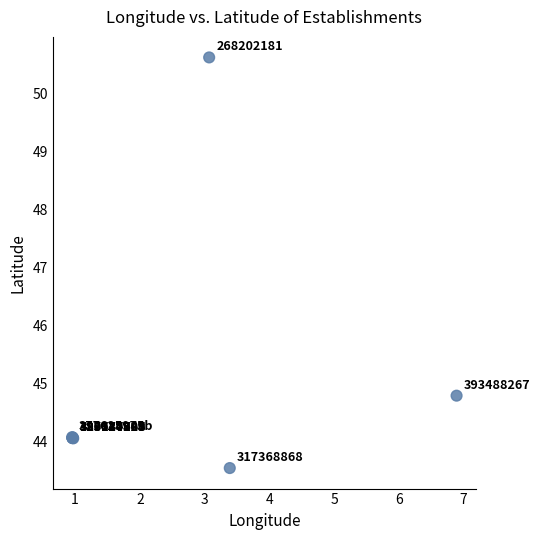

What Y value in the scatter plot is closest to 47?

44.8